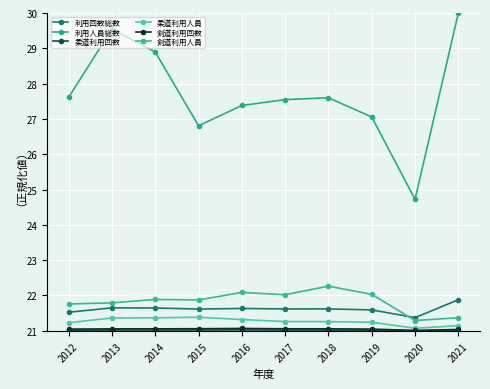

Reading left to right, list all the values displayed in this chart.

利用回数総数: 2012=21.5	2013=21.6	2014=21.6	2015=21.6	2016=21.6	2017=21.6	2018=21.6	2019=21.6	2020=21.4	2021=21.9
利用人員総数: 2012=27.6	2013=29.5	2014=28.9	2015=26.8	2016=27.4	2017=27.5	2018=27.6	2019=27.1	2020=24.7	2021=30.0
柔道利用回数: 2012=21.0	2013=21.0	2014=21.0	2015=21.0	2016=21.0	2017=21.0	2018=21.0	2019=21.0	2020=21.0	2021=21.0
柔道利用人員: 2012=21.2	2013=21.4	2014=21.4	2015=21.4	2016=21.3	2017=21.3	2018=21.3	2019=21.2	2020=21.1	2021=21.1
剣道利用回数: 2012=21.0	2013=21.1	2014=21.1	2015=21.1	2016=21.1	2017=21.1	2018=21.1	2019=21.0	2020=21.0	2021=21.0
剣道利用人員: 2012=21.8	2013=21.8	2014=21.9	2015=21.9	2016=22.1	2017=22.0	2018=22.3	2019=22.0	2020=21.3	2021=21.4